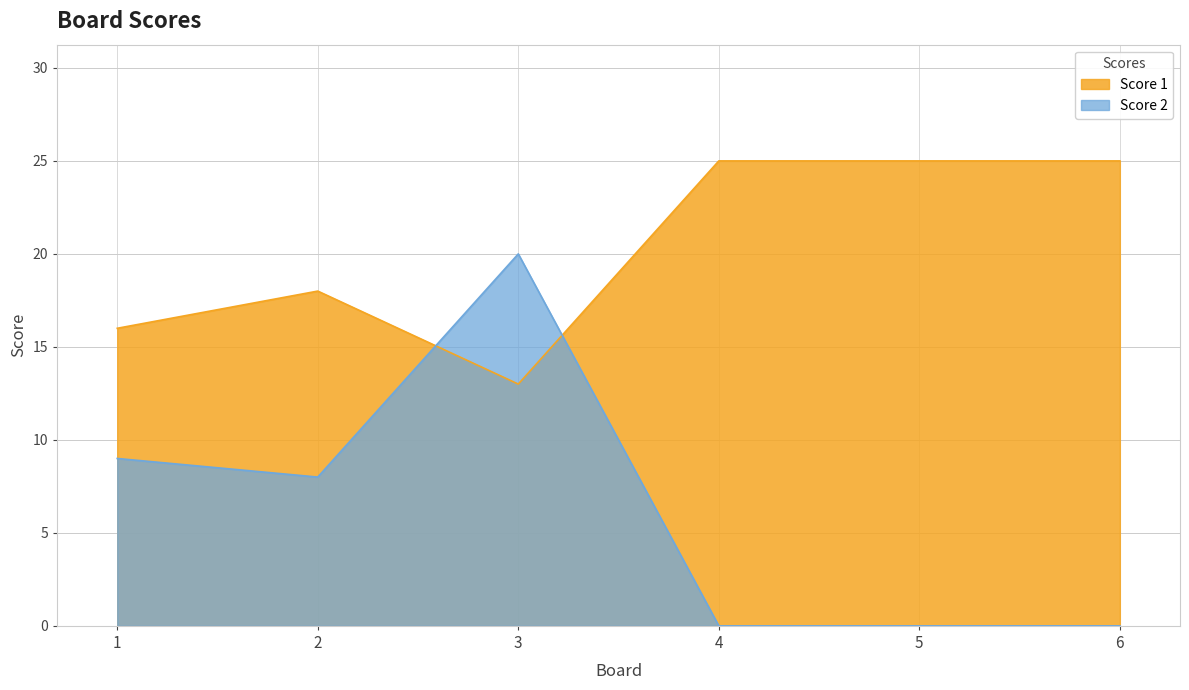

At which category does the chart reach its minimum across all series?

4